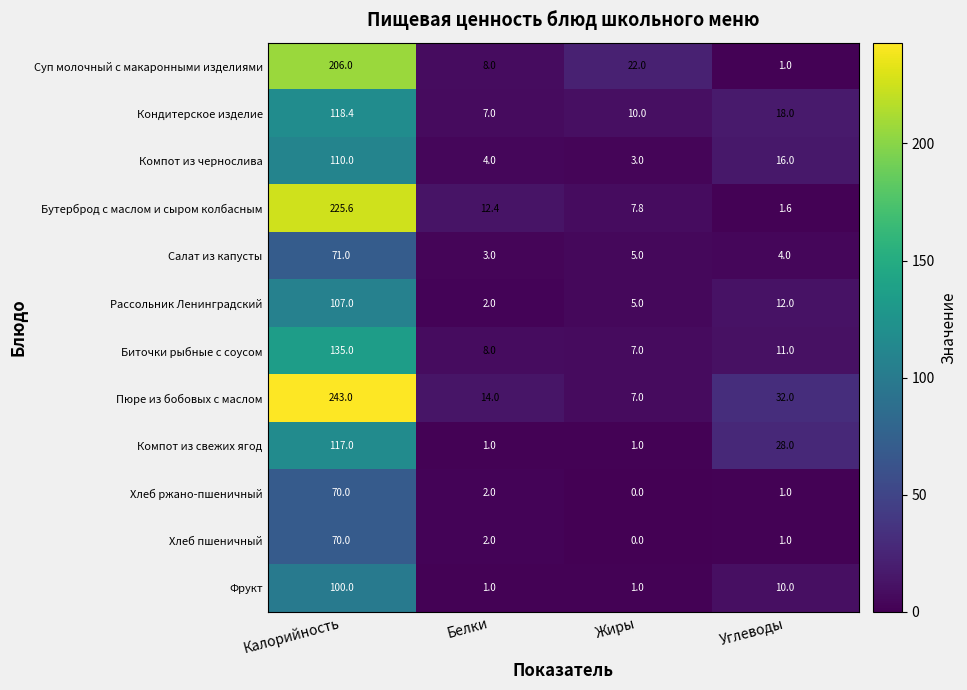

What is the difference between the maximum and second lowest values in the Биточки рыбные с соусом series?

127.0